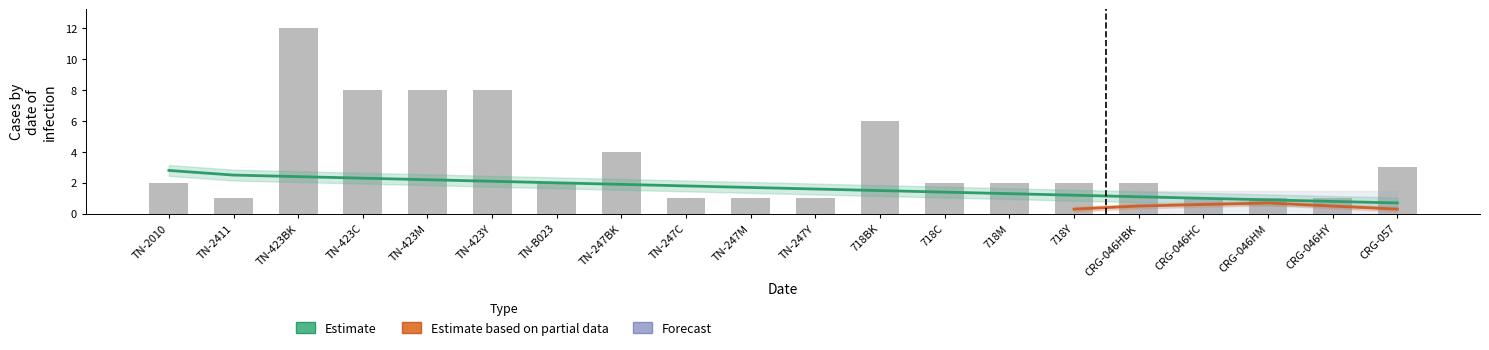

Reading left to right, extract all data points from this chart.

Liczba sztuk: 2.0	1.0	12.0	8.0	8.0	8.0	2.0	4.0	1.0	1.0	1.0	6.0	2.0	2.0	2.0	2.0	1.0	1.0	1.0	3.0
Estimate: 2.8	2.5	2.4	2.3	2.2	2.1	2.0	1.9	1.8	1.7	1.6	1.5	1.4	1.3	1.2	1.1	1.0	0.9	0.8	0.7